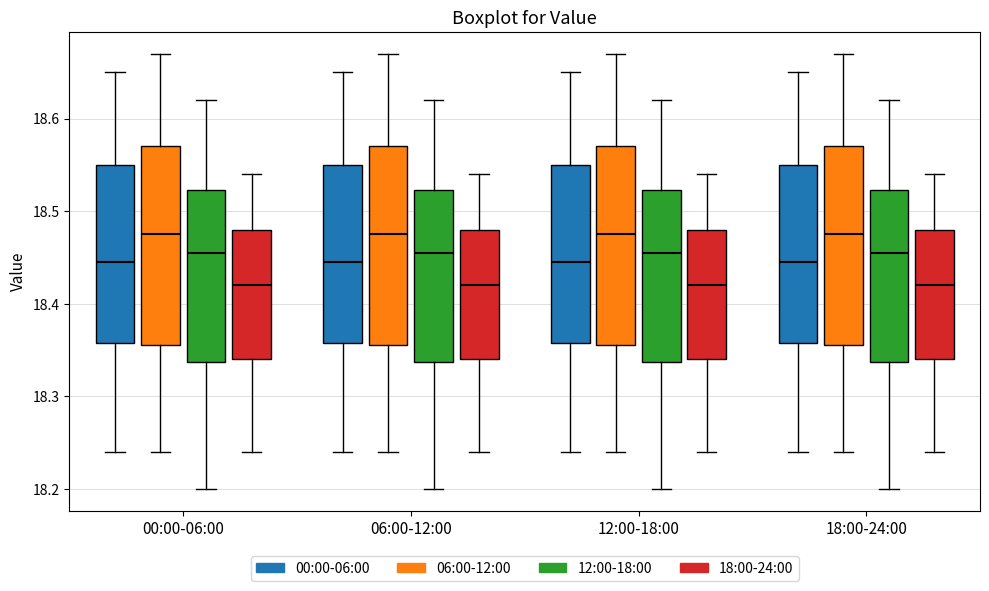

Reading left to right, transcribe this box plot: for each box, give where its median line is, the range the box spans, and where its two whiskers end, as read against the y-axis. The values are not printed on the chart, so give them approximately, as read against the axis.

00:00-06:00 (00:00-06:00): median 18.45, box 18.36 to 18.55, whiskers 18.24 to 18.65
00:00-06:00 (06:00-12:00): median 18.48, box 18.36 to 18.57, whiskers 18.24 to 18.67
00:00-06:00 (12:00-18:00): median 18.46, box 18.34 to 18.52, whiskers 18.20 to 18.62
00:00-06:00 (18:00-24:00): median 18.42, box 18.34 to 18.48, whiskers 18.24 to 18.54
06:00-12:00 (00:00-06:00): median 18.45, box 18.36 to 18.55, whiskers 18.24 to 18.65
06:00-12:00 (06:00-12:00): median 18.48, box 18.36 to 18.57, whiskers 18.24 to 18.67
06:00-12:00 (12:00-18:00): median 18.46, box 18.34 to 18.52, whiskers 18.20 to 18.62
06:00-12:00 (18:00-24:00): median 18.42, box 18.34 to 18.48, whiskers 18.24 to 18.54
12:00-18:00 (00:00-06:00): median 18.45, box 18.36 to 18.55, whiskers 18.24 to 18.65
12:00-18:00 (06:00-12:00): median 18.48, box 18.36 to 18.57, whiskers 18.24 to 18.67
12:00-18:00 (12:00-18:00): median 18.46, box 18.34 to 18.52, whiskers 18.20 to 18.62
12:00-18:00 (18:00-24:00): median 18.42, box 18.34 to 18.48, whiskers 18.24 to 18.54
18:00-24:00 (00:00-06:00): median 18.45, box 18.36 to 18.55, whiskers 18.24 to 18.65
18:00-24:00 (06:00-12:00): median 18.48, box 18.36 to 18.57, whiskers 18.24 to 18.67
18:00-24:00 (12:00-18:00): median 18.46, box 18.34 to 18.52, whiskers 18.20 to 18.62
18:00-24:00 (18:00-24:00): median 18.42, box 18.34 to 18.48, whiskers 18.24 to 18.54